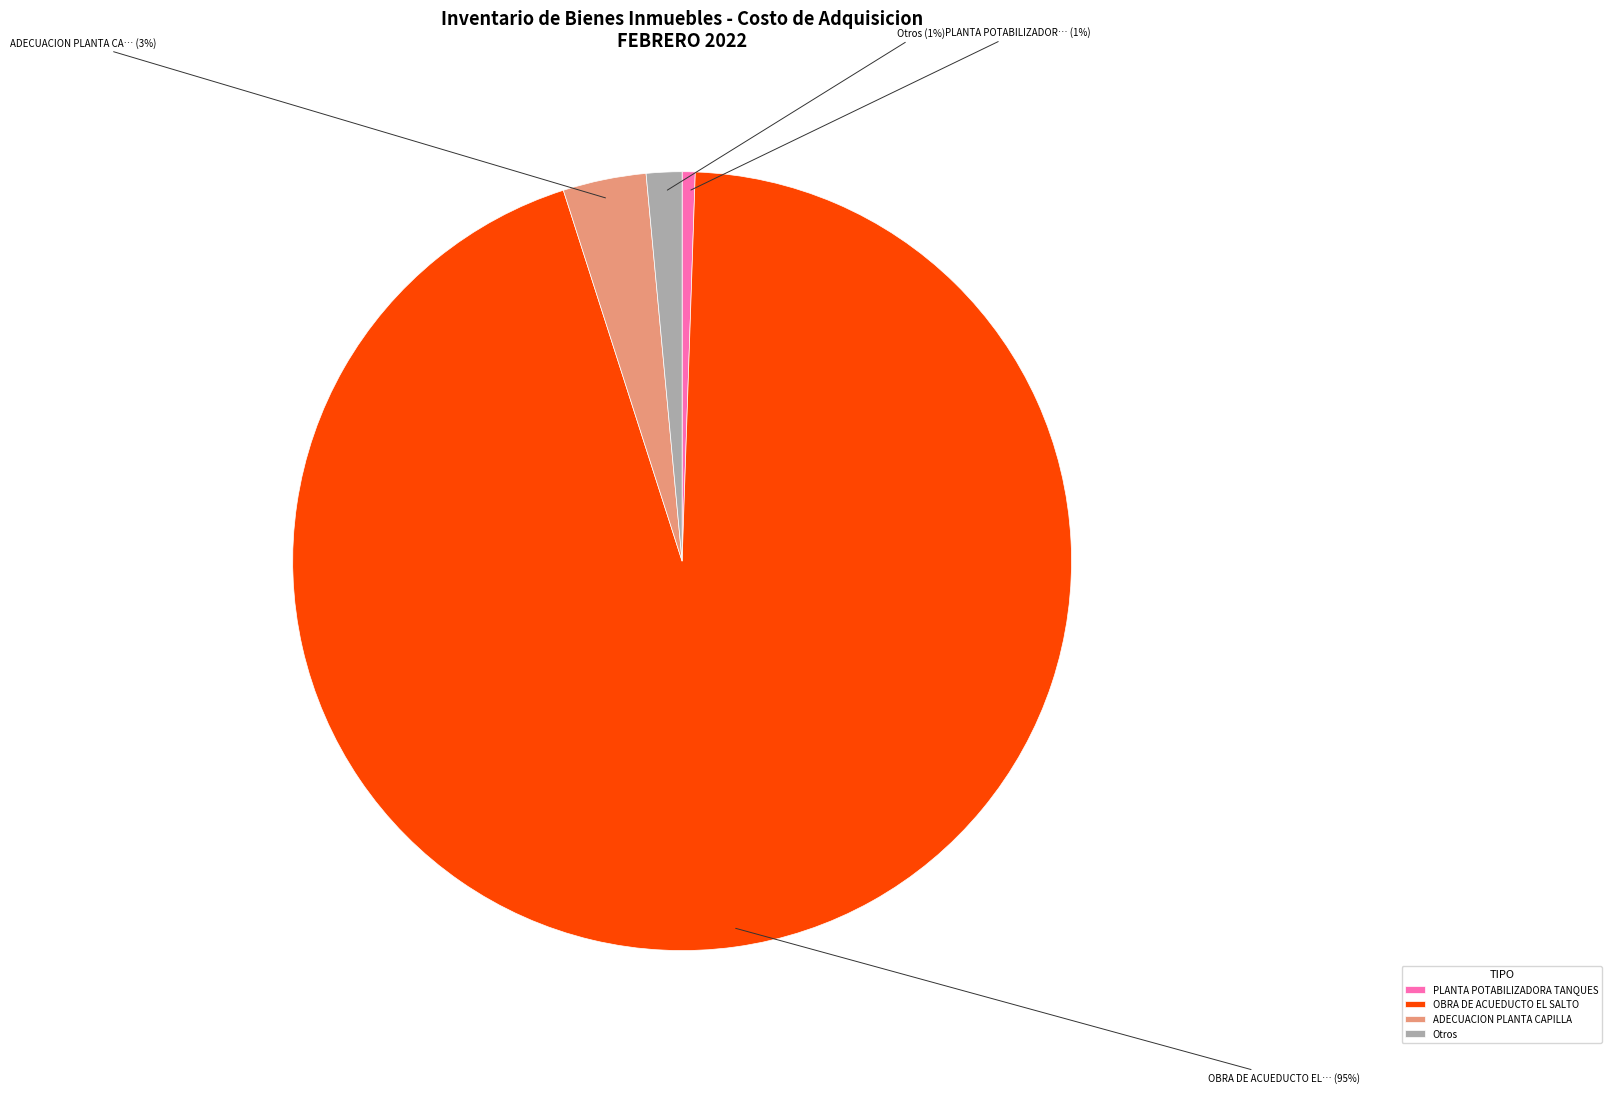

Which slice is the largest?

OBRA DE ACUEDUCTO EL SALTO